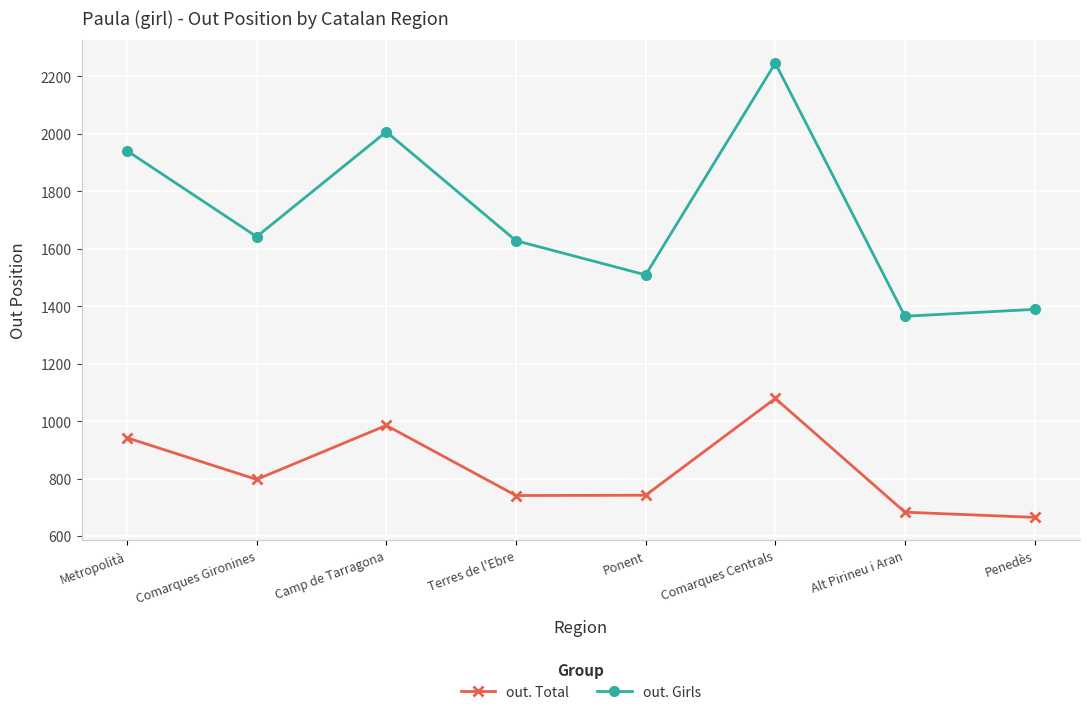

Rank the series by their maximum value, from highest to lowest.

out. Girls, out. Total